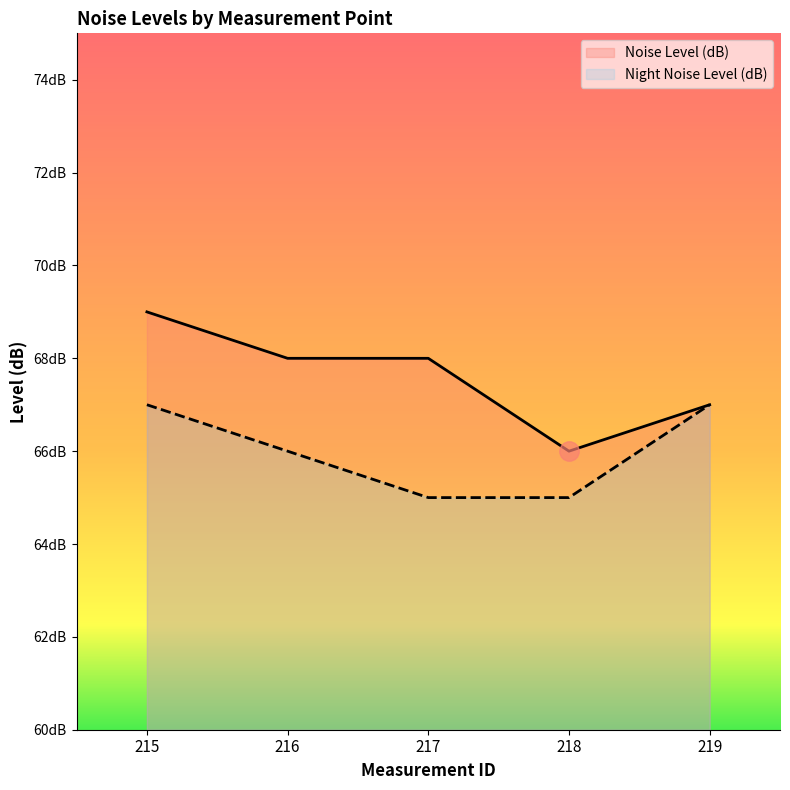

How many Noise Level (dB) values are between 67 and 68?

3